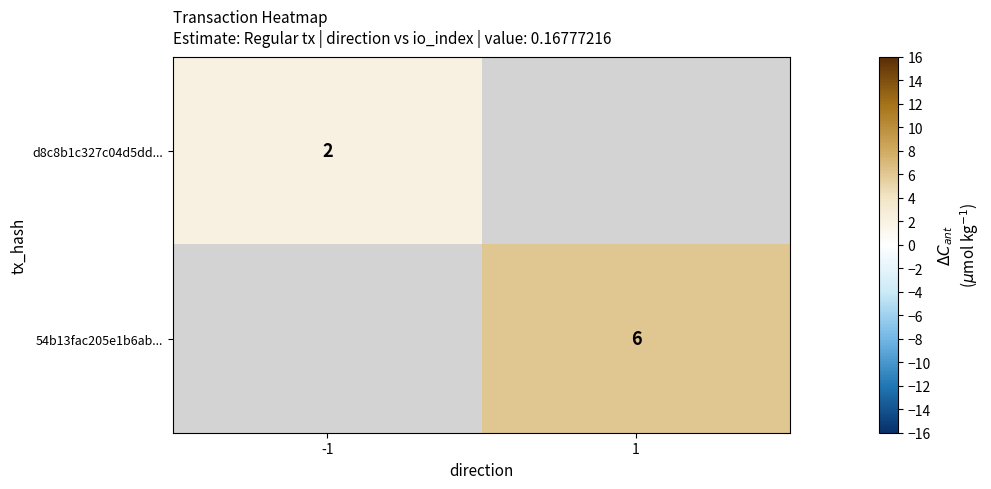

What is the smallest value displayed?

2.0